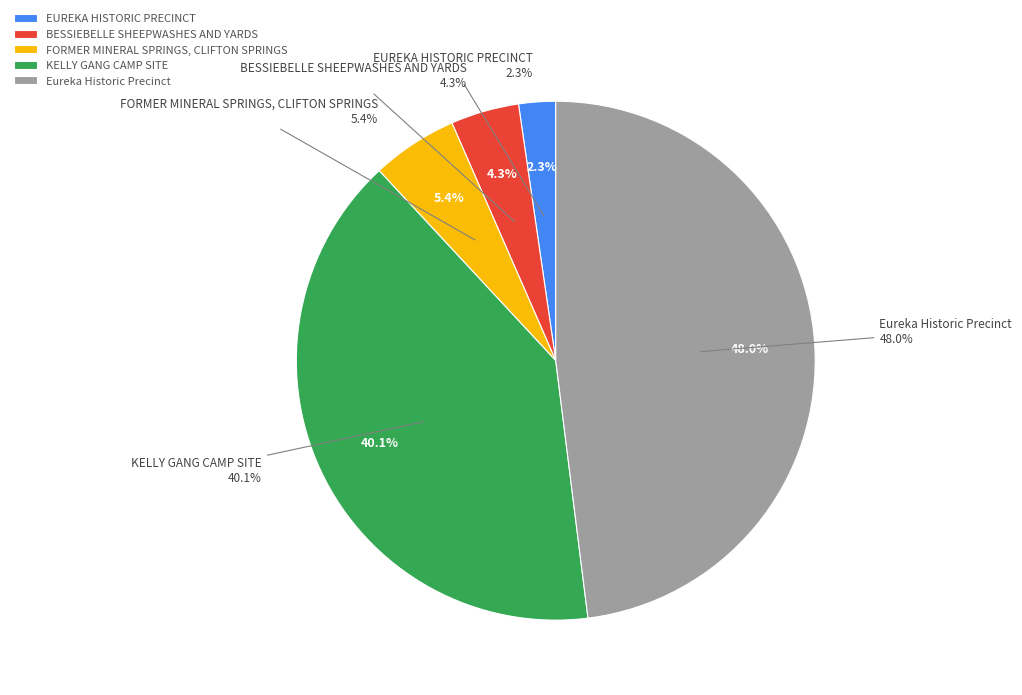

Rank the categories by value from lowest to highest.

EUREKA HISTORIC PRECINCT, BESSIEBELLE SHEEPWASHES AND YARDS, FORMER MINERAL SPRINGS, CLIFTON SPRINGS, KELLY GANG CAMP SITE, Eureka Historic Precinct